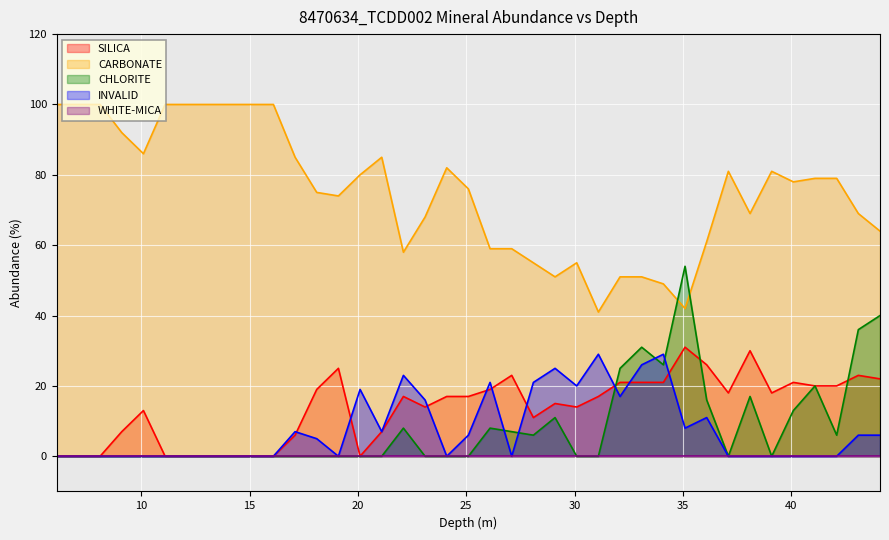

Reading right to left, what are all the values shown in this chart?

SILICA: 44.1=22	43.1=23	42.1=20	41.1=20	40.1=21	39.1=18	38.1=30	37.1=18	36.1=26	35.1=31	34.1=21	33.1=21	32.1=21	31.1=17	30.1=14	29.1=15	28.1=11	27.1=23	26.1=19	25.1=17	24.1=17	23.1=14	22.1=17	21.1=7	20.1=0	19.1=25	18.1=19	17.1=6	16.1=0	15.1=0	14.1=0	13.1=0	12.1=0	11.1=0	10.1=13	9.1=7	8.1=0	7.1=0	6.1=0
CARBONATE: 44.1=64	43.1=69	42.1=79	41.1=79	40.1=78	39.1=81	38.1=69	37.1=81	36.1=61	35.1=42	34.1=49	33.1=51	32.1=51	31.1=41	30.1=55	29.1=51	28.1=55	27.1=59	26.1=59	25.1=76	24.1=82	23.1=68	22.1=58	21.1=85	20.1=80	19.1=74	18.1=75	17.1=85	16.1=100	15.1=100	14.1=100	13.1=100	12.1=100	11.1=100	10.1=86	9.1=92	8.1=100	7.1=100	6.1=100
CHLORITE: 44.1=40	43.1=36	42.1=6	41.1=20	40.1=13	39.1=0	38.1=17	37.1=0	36.1=16	35.1=54	34.1=26	33.1=31	32.1=25	31.1=0	30.1=0	29.1=11	28.1=6	27.1=7	26.1=8	25.1=0	24.1=0	23.1=0	22.1=8	21.1=0	20.1=0	19.1=0	18.1=0	17.1=0	16.1=0	15.1=0	14.1=0	13.1=0	12.1=0	11.1=0	10.1=0	9.1=0	8.1=0	7.1=0	6.1=0
INVALID: 44.1=6	43.1=6	42.1=0	41.1=0	40.1=0	39.1=0	38.1=0	37.1=0	36.1=11	35.1=8	34.1=29	33.1=26	32.1=17	31.1=29	30.1=20	29.1=25	28.1=21	27.1=0	26.1=21	25.1=6	24.1=0	23.1=16	22.1=23	21.1=7	20.1=19	19.1=0	18.1=5	17.1=7	16.1=0	15.1=0	14.1=0	13.1=0	12.1=0	11.1=0	10.1=0	9.1=0	8.1=0	7.1=0	6.1=0